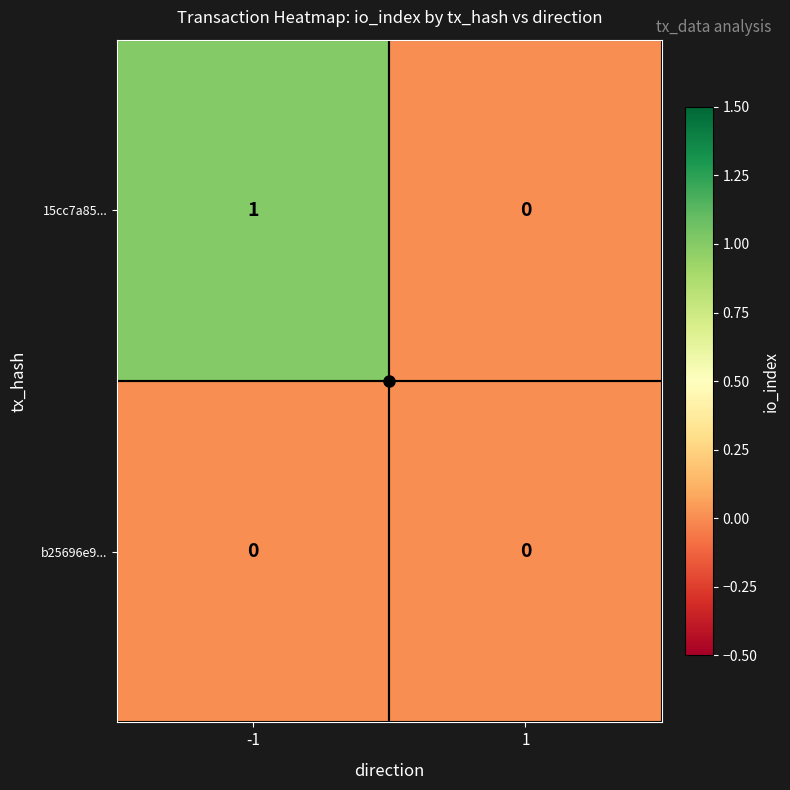

How many data points does each series have?

2